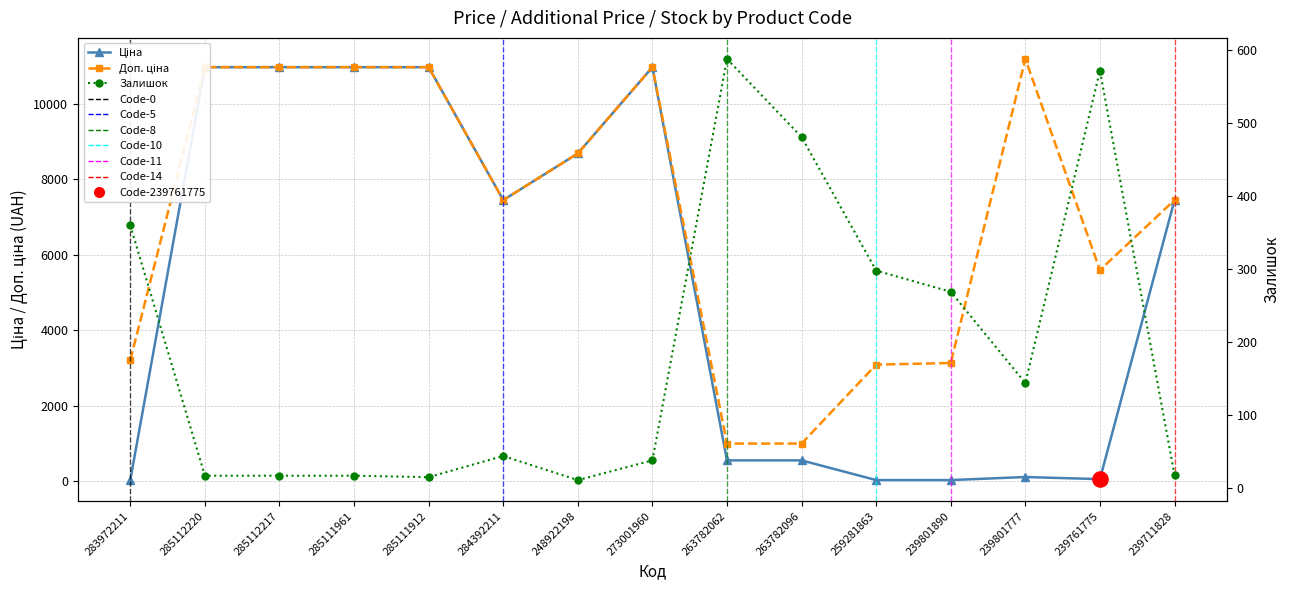

Which series has the largest Y range (max minus min)?

Ціна